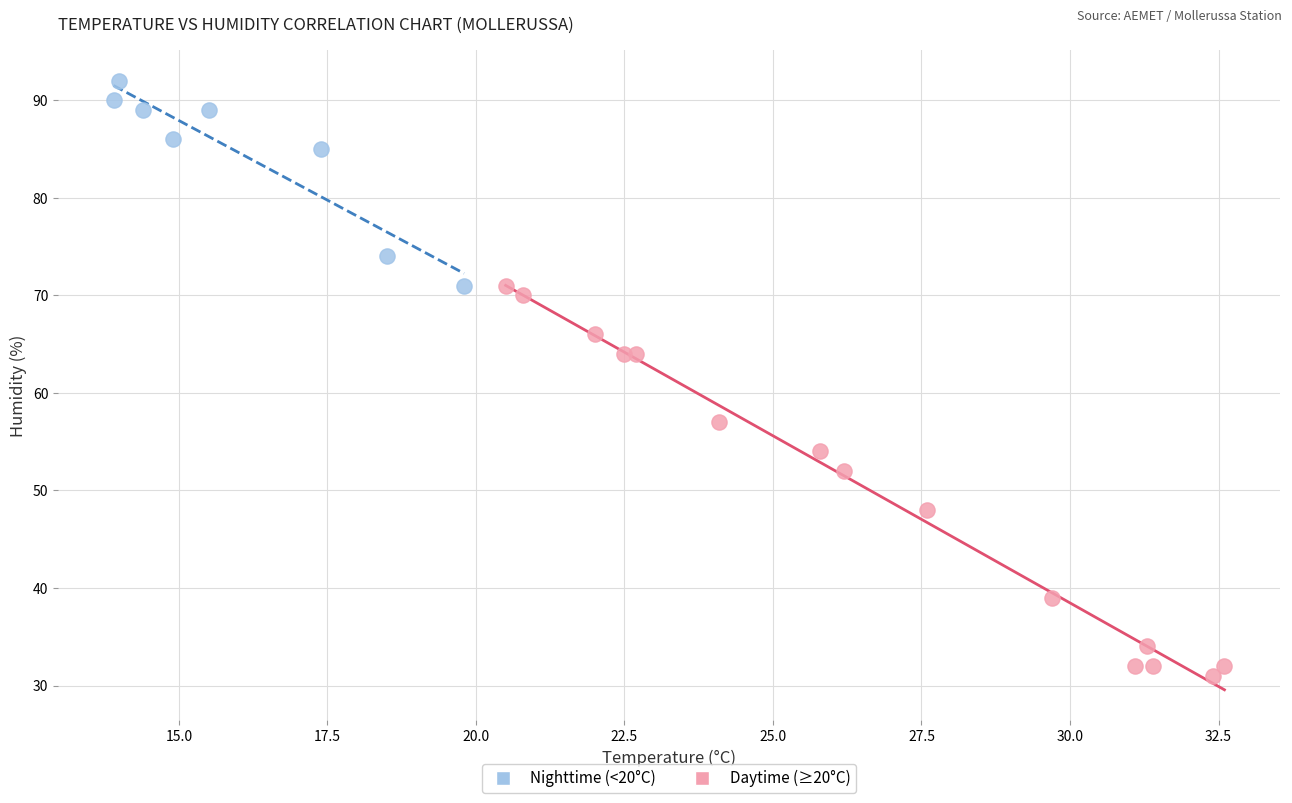

Which series has the widest spread of Y values?

Daytime (≥20°C)